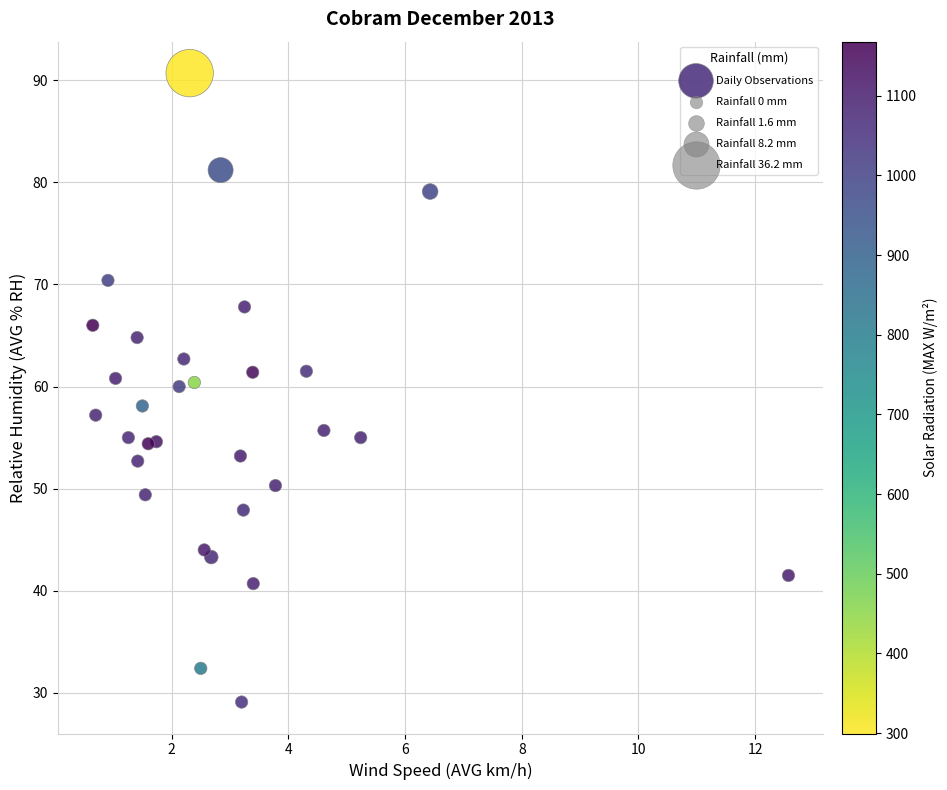

What is the range of X values (max minus min)?

11.9